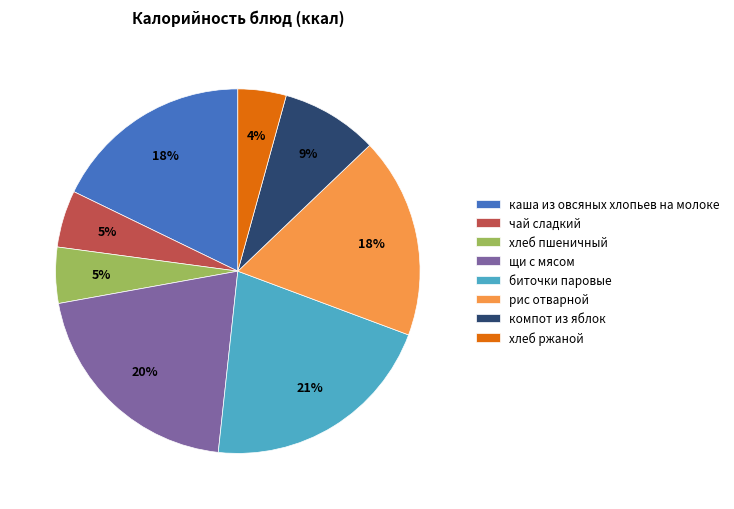

To the nearest percent, what is the difference between the рис отварной and чай сладкий slice percentages?

13%